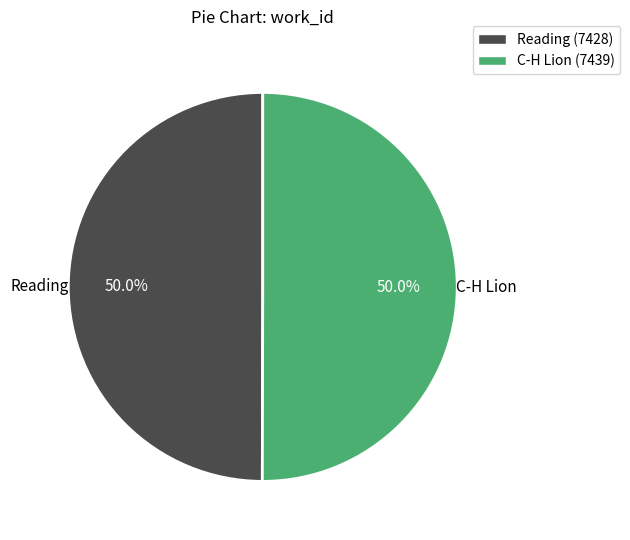

What is the ratio of the value at Reading to the value at C-H Lion?

1.0